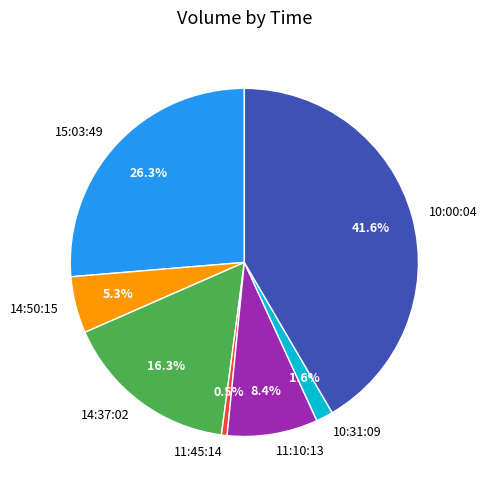

Which slice is the largest?

10:00:04